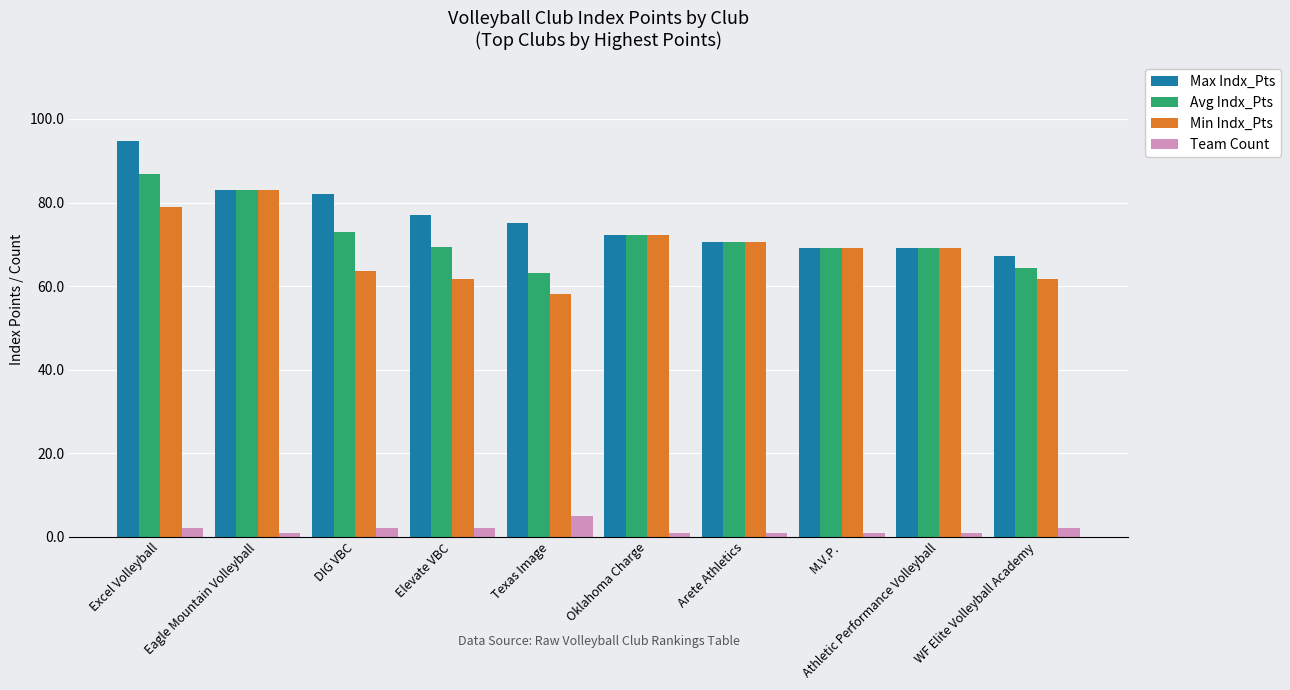

Between Eagle Mountain Volleyball and WF Elite Volleyball Academy, which series saw the biggest shift?

Min Indx_Pts